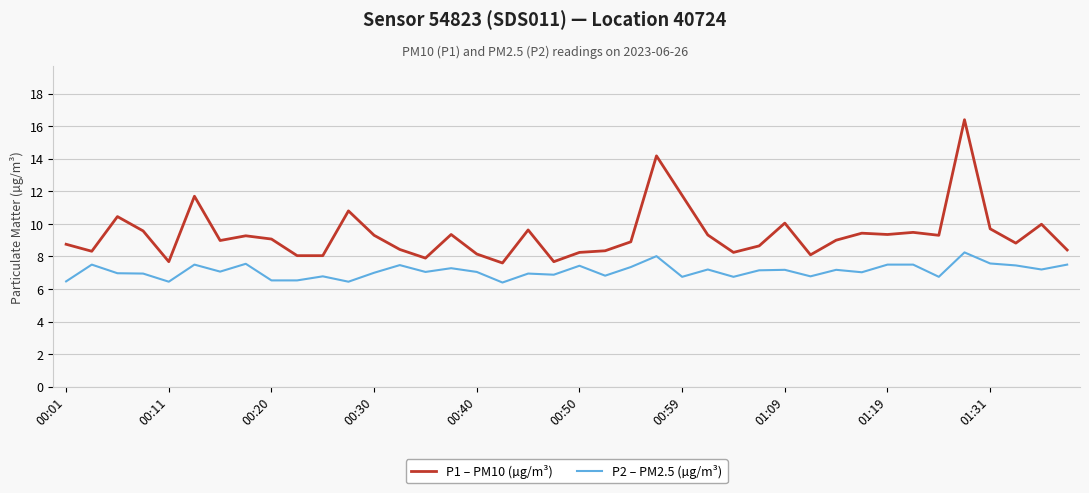

Which series has the largest range (max minus min)?

P1 – PM10 (µg/m³)